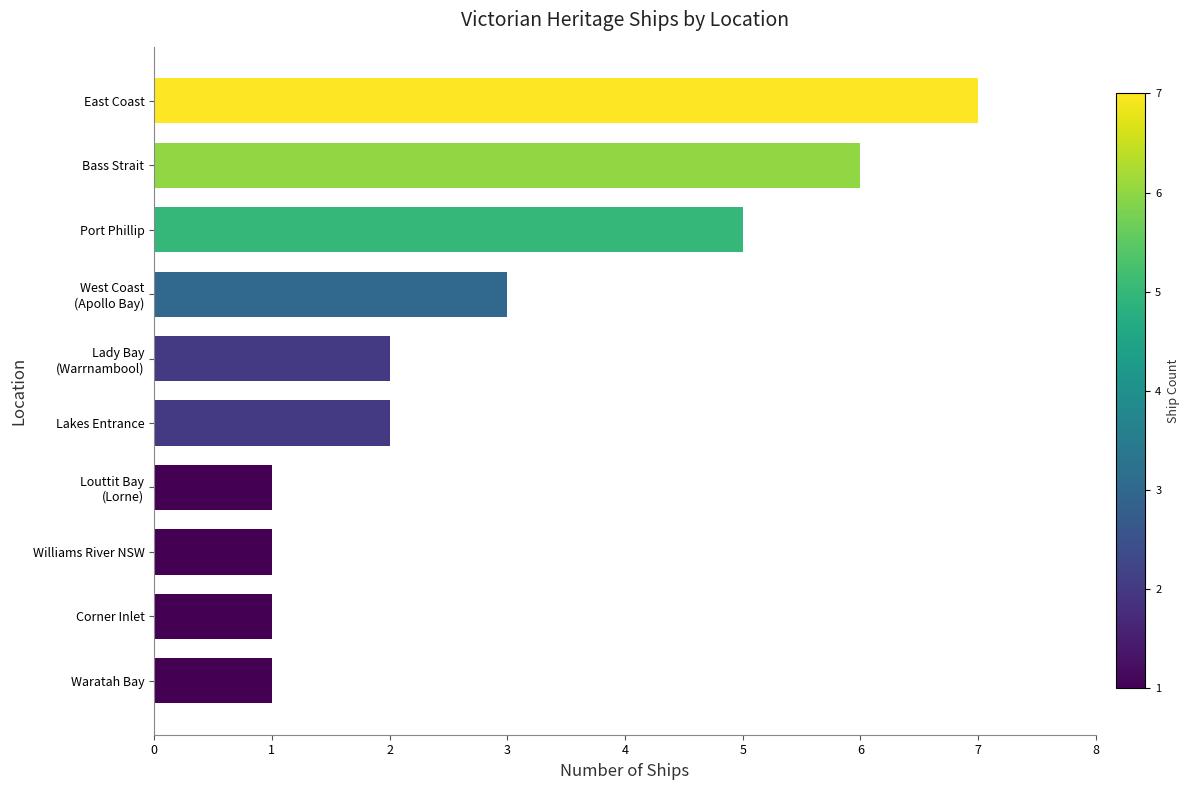

What is the difference between the second highest and minimum values?

5